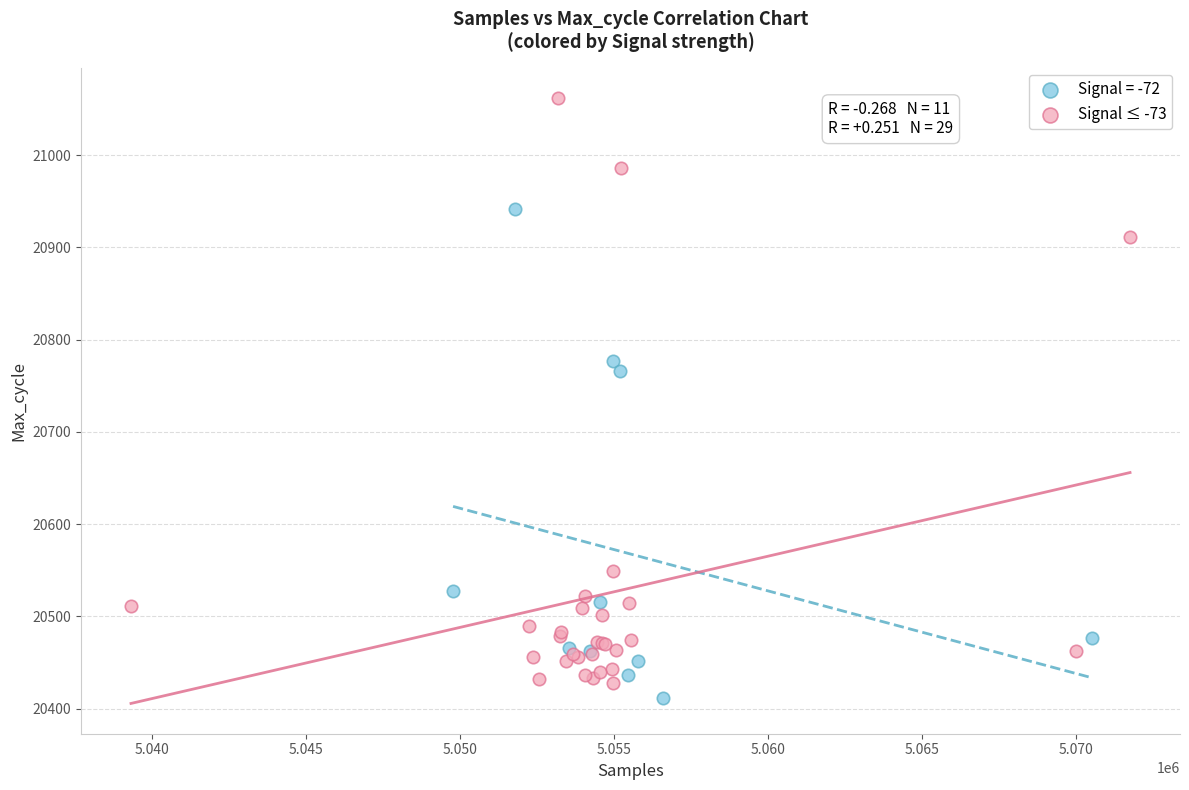

Which series reaches the maximum Y coordinate?

Signal ≤ -73